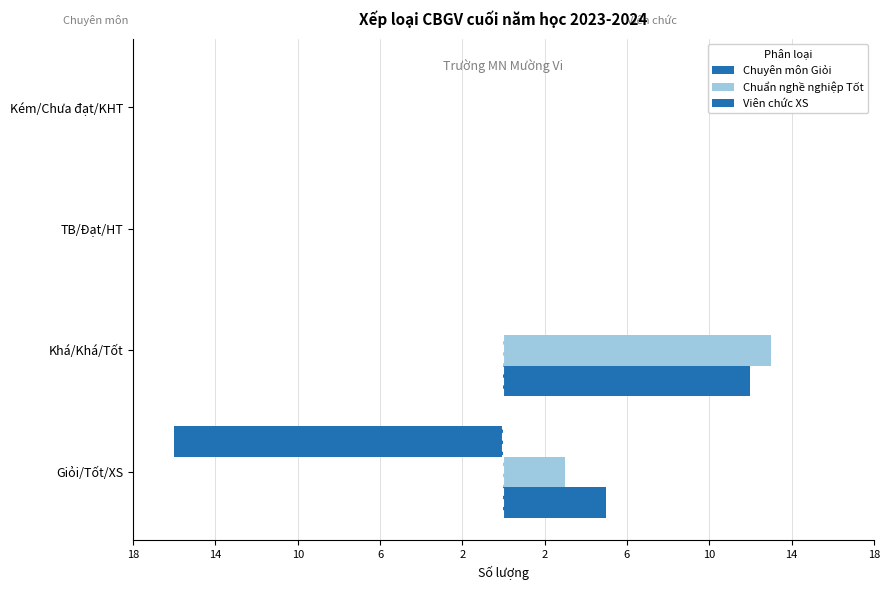

Which series has the largest range (max minus min)?

Chuyên môn Giỏi